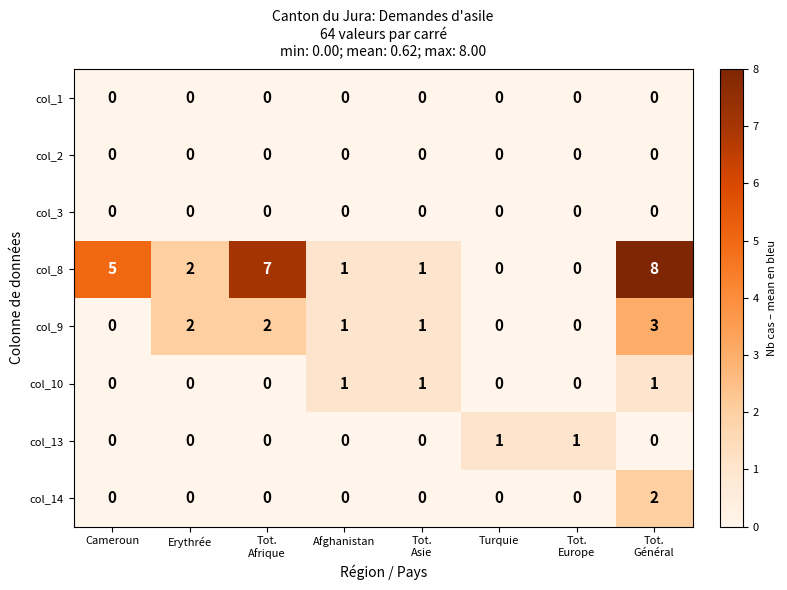

Which series has the widest spread of values?

col_8